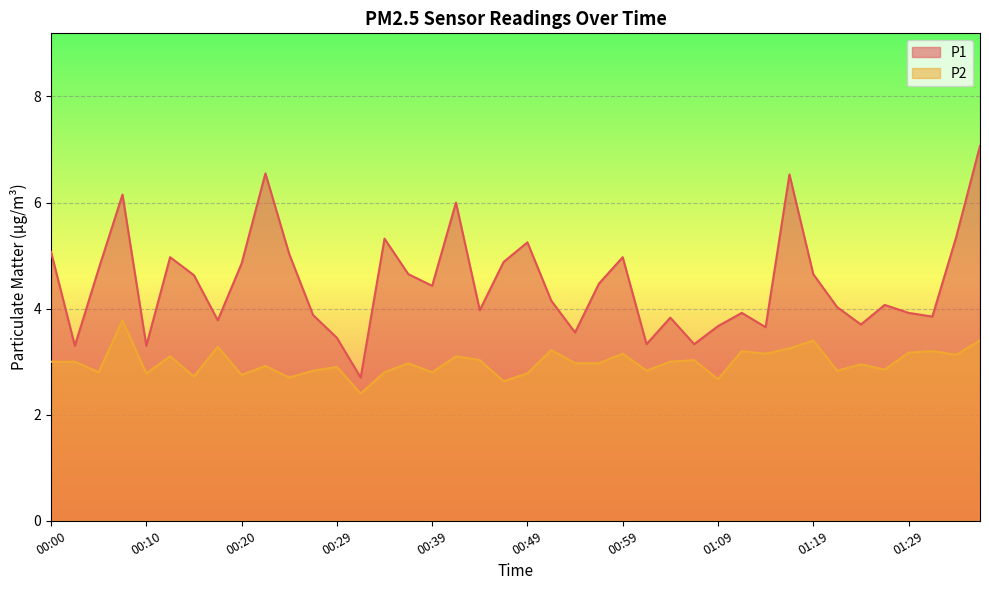

What is the label of the 37th point from the right?

00:07